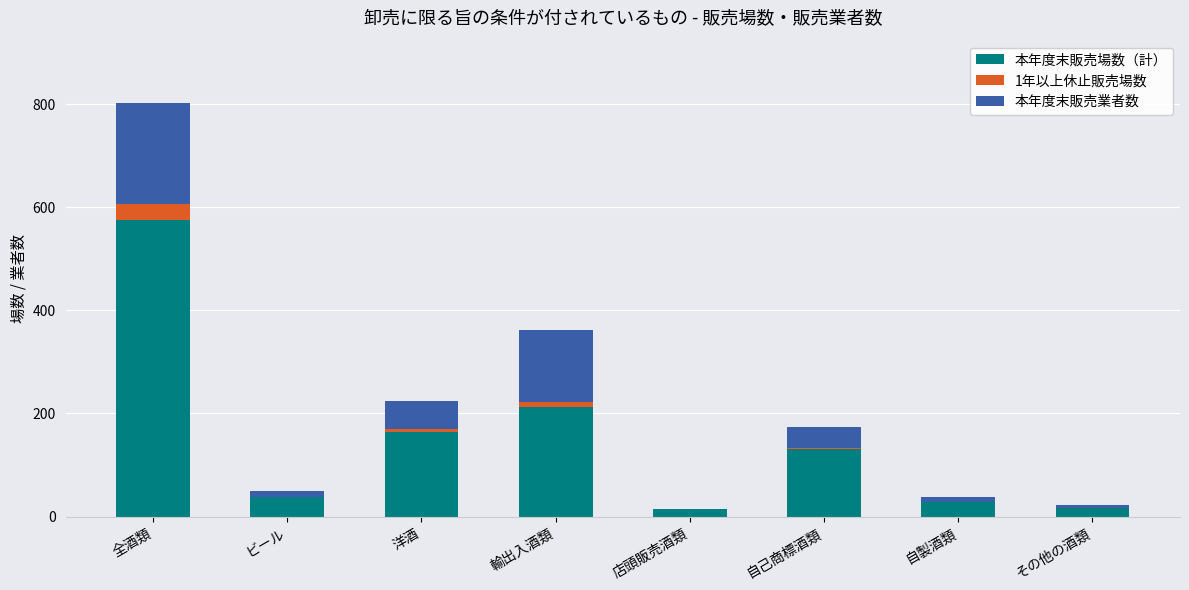

What is the sum of all 本年度末販売場数（計） values?

1177